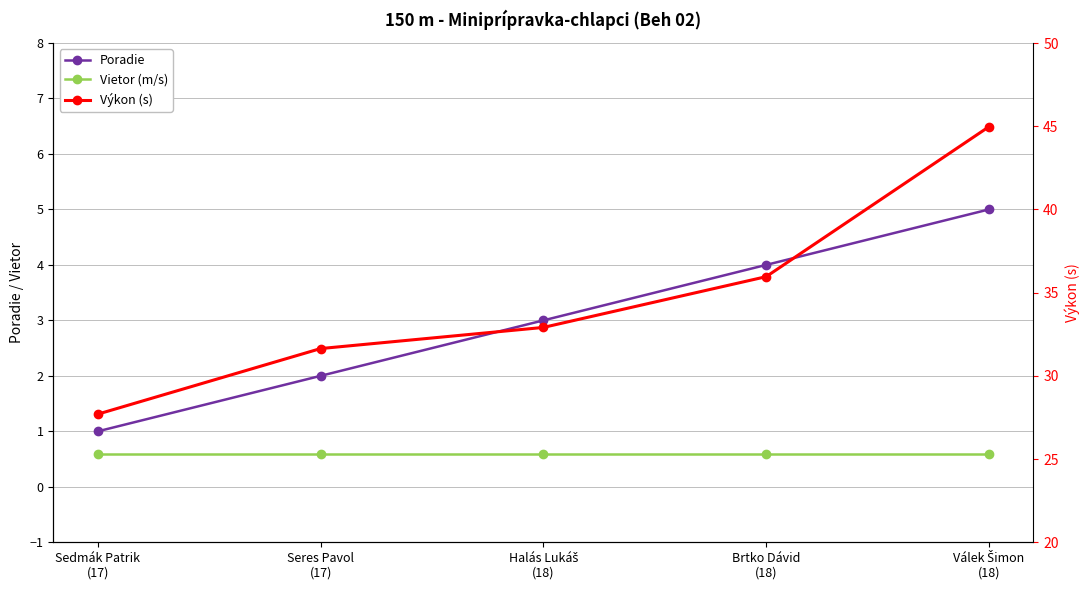

Reading right to left, extract all data points from this chart.

Poradie: Válek Šimon
(18)=5.0	Brtko Dávid
(18)=4.0	Halás Lukáš
(18)=3.0	Seres Pavol
(17)=2.0	Sedmák Patrik
(17)=1.0
Vietor (m/s): Válek Šimon
(18)=0.6	Brtko Dávid
(18)=0.6	Halás Lukáš
(18)=0.6	Seres Pavol
(17)=0.6	Sedmák Patrik
(17)=0.6
Výkon (s): Válek Šimon
(18)=45.0	Brtko Dávid
(18)=36.0	Halás Lukáš
(18)=32.9	Seres Pavol
(17)=31.6	Sedmák Patrik
(17)=27.7